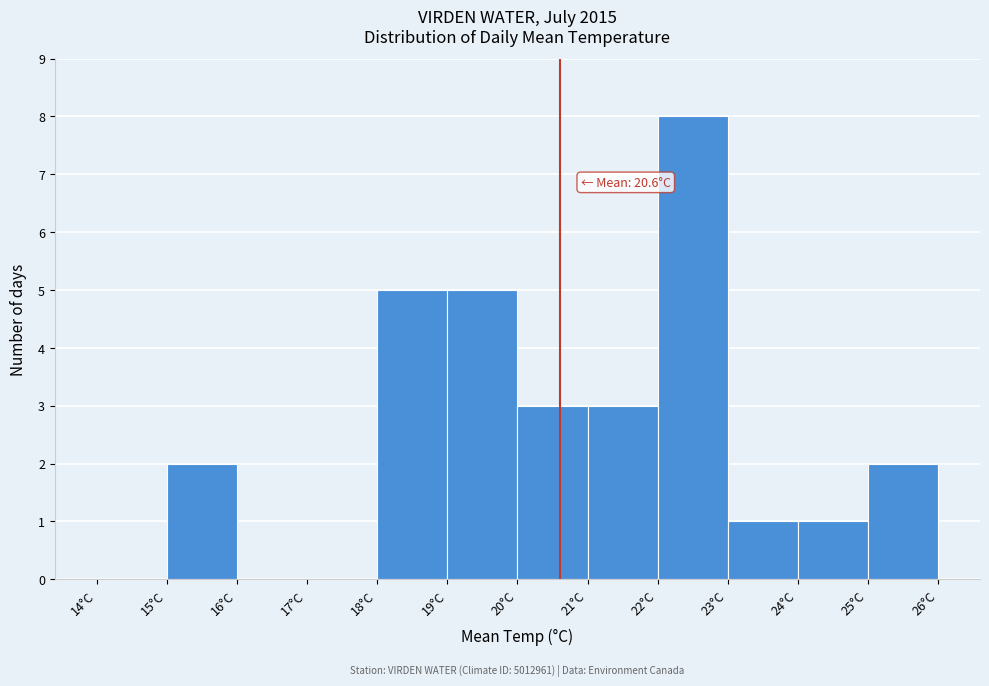

Which range on the x-axis has the tallest bar?

22 to 23